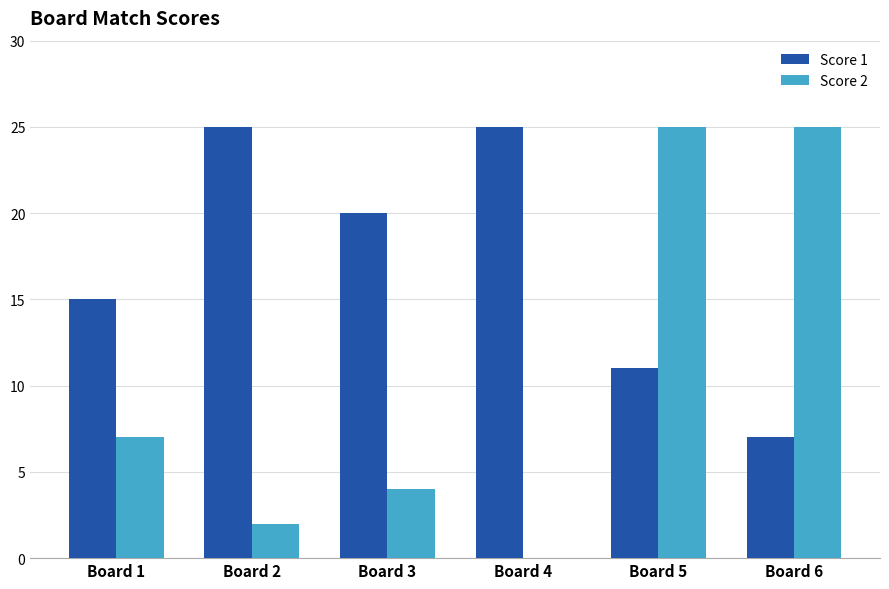

Which series changed the most between Board 1 and Board 6?

Score 2